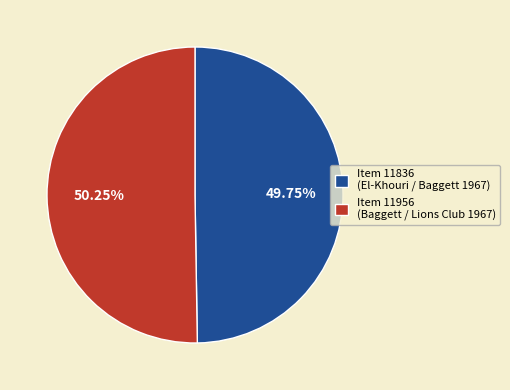

Approximately how many times larger is the value at Item 11956 (Baggett / Lions Club 1967) compared to Item 11836 (El-Khouri / Baggett 1967)?

1.0